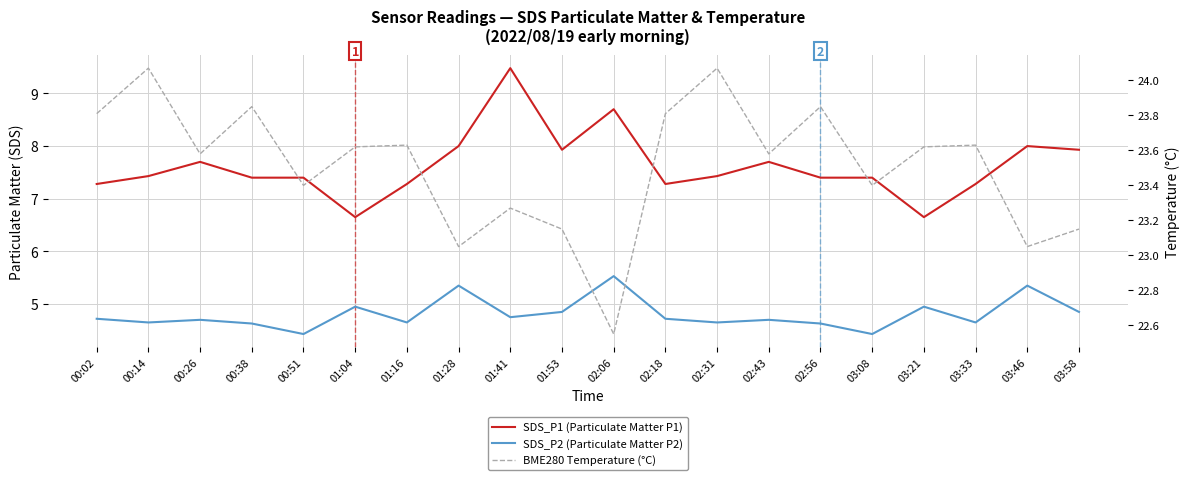

True or false: SDS_P1 (Particulate Matter P1) and SDS_P2 (Particulate Matter P2) cross at least once.

False